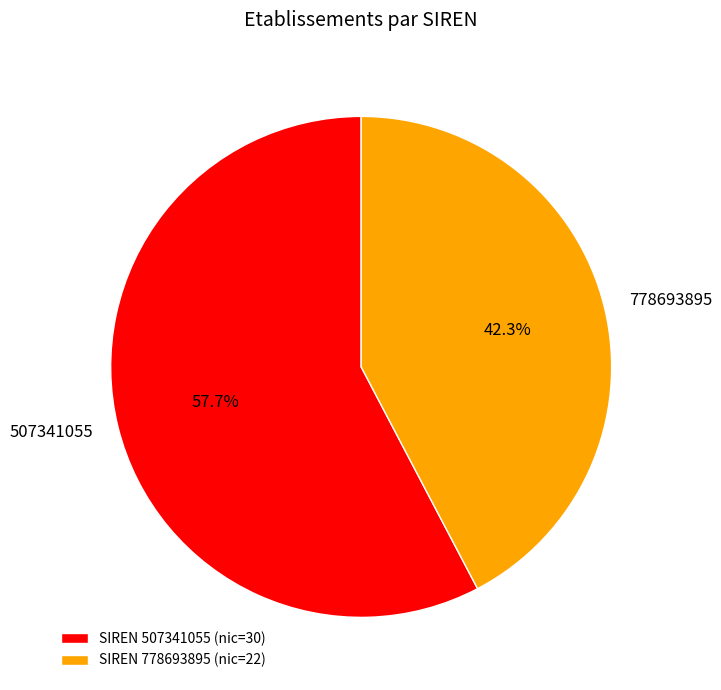

Which slice is the smallest?

778693895